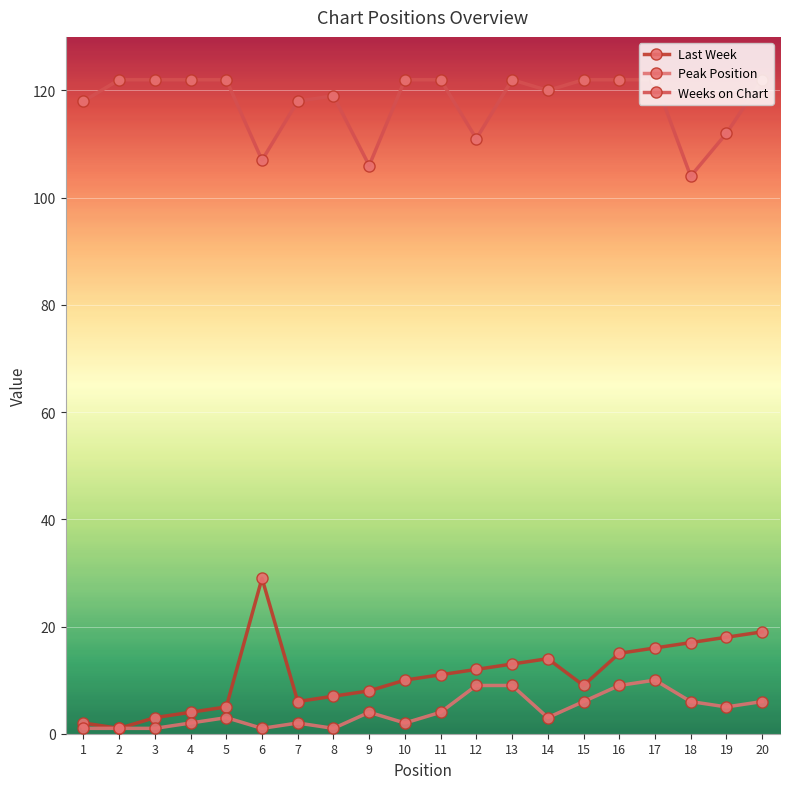

Which series has the largest total across all categories?

Weeks on Chart